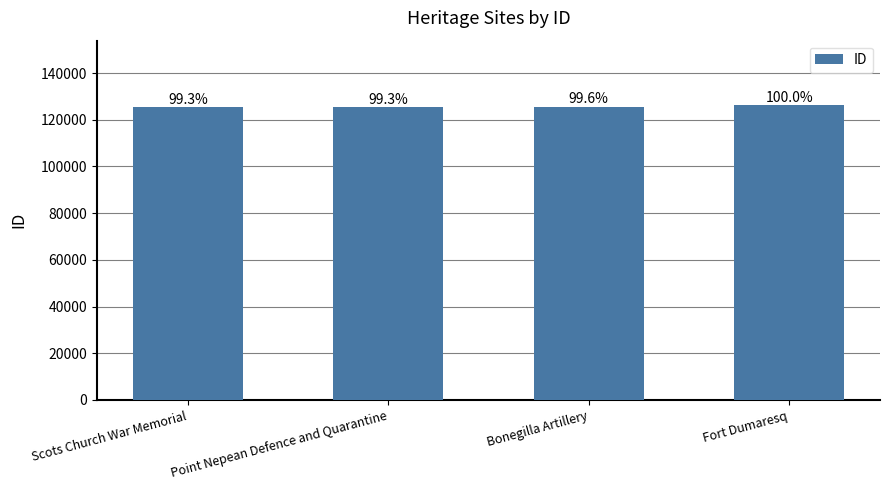

Reading left to right, what are all the values shown in this chart?

Scots Church War Memorial=125246	Point Nepean Defence and Quarantine=125267	Bonegilla Artillery=125553	Fort Dumaresq=126116